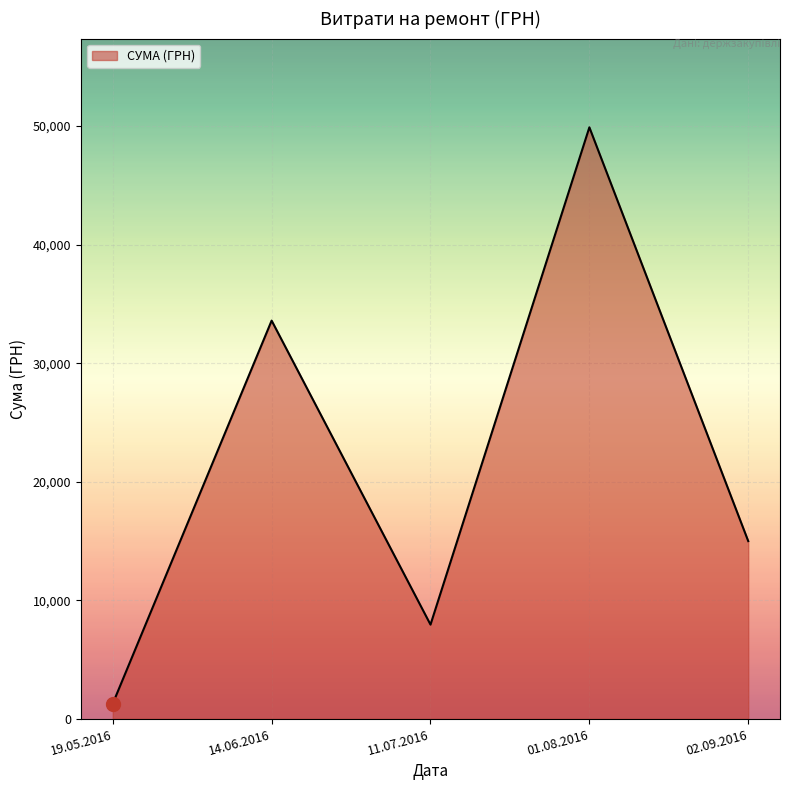

How many series are shown in this chart?

1